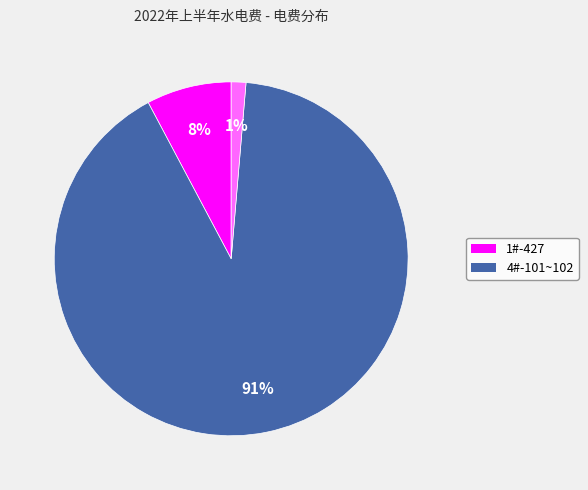

To the nearest percent, what is the difference between the largest and smallest slice percentages?

90%